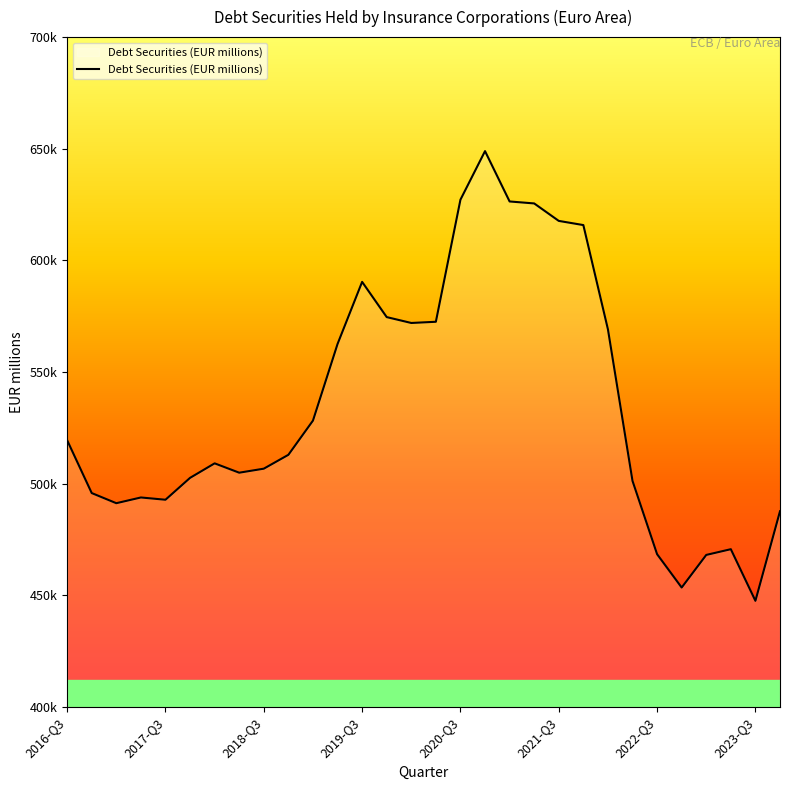

Does the chart have visible grid lines?

No